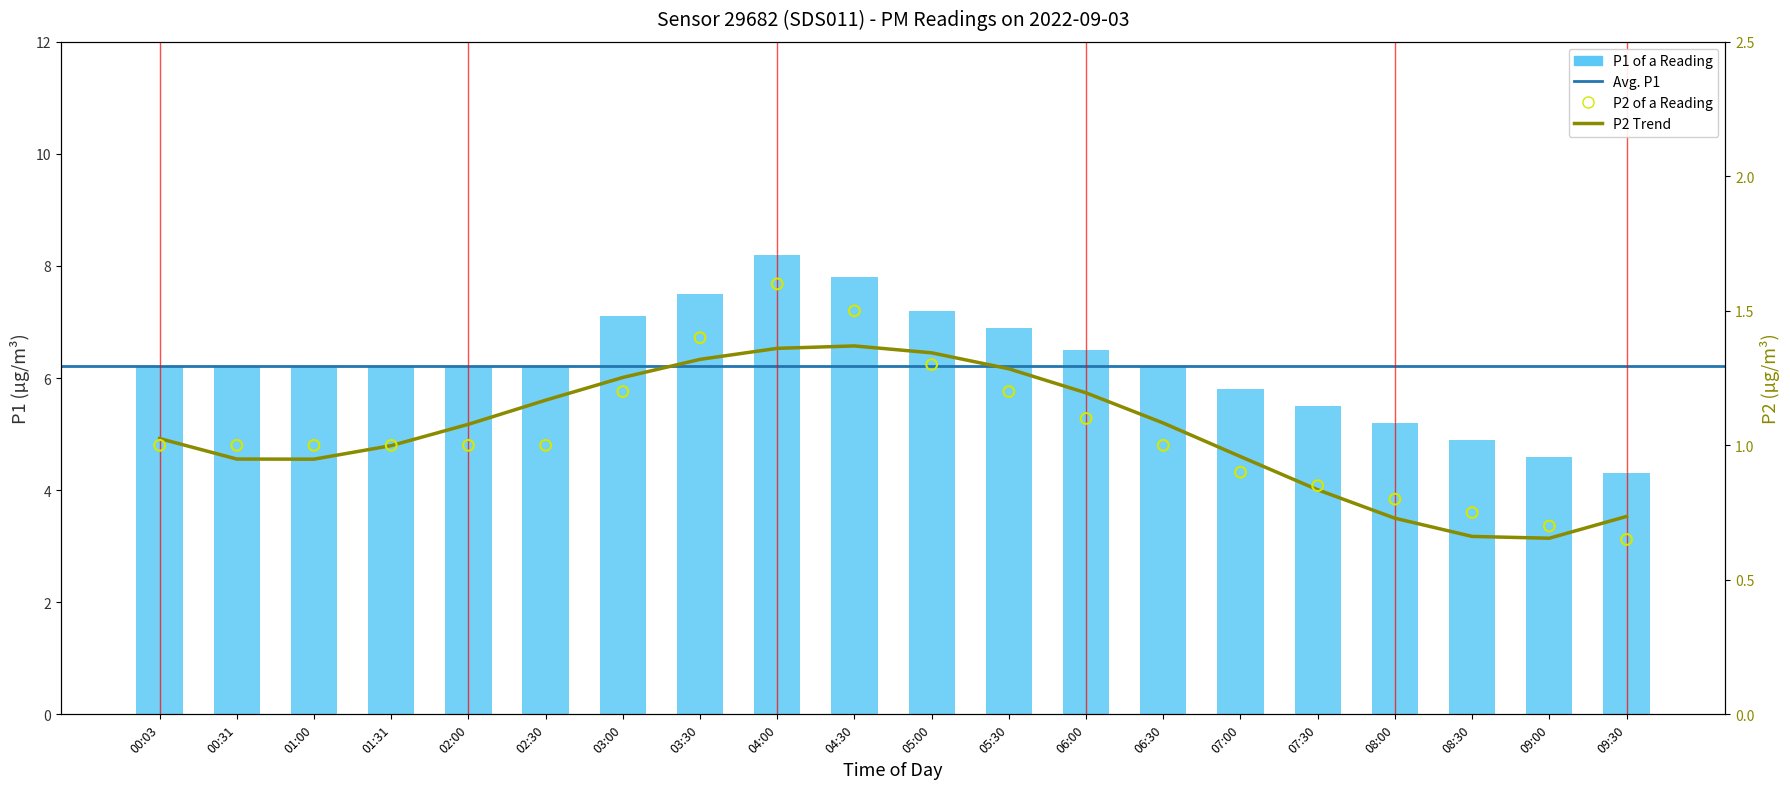

Is the value of P1 at 08:30 greater than the value of P2 at 06:00?

Yes